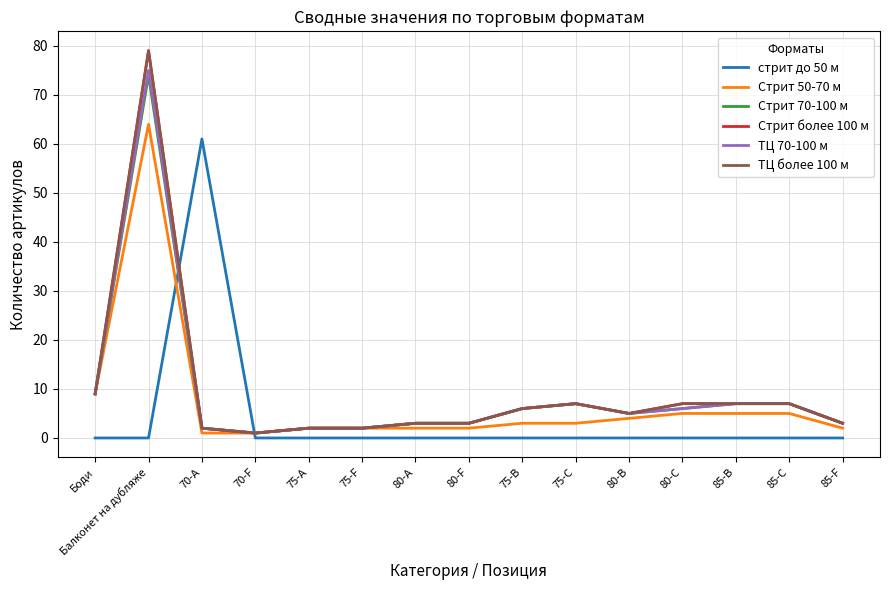

Does the chart display data point markers on the line(s)?

No